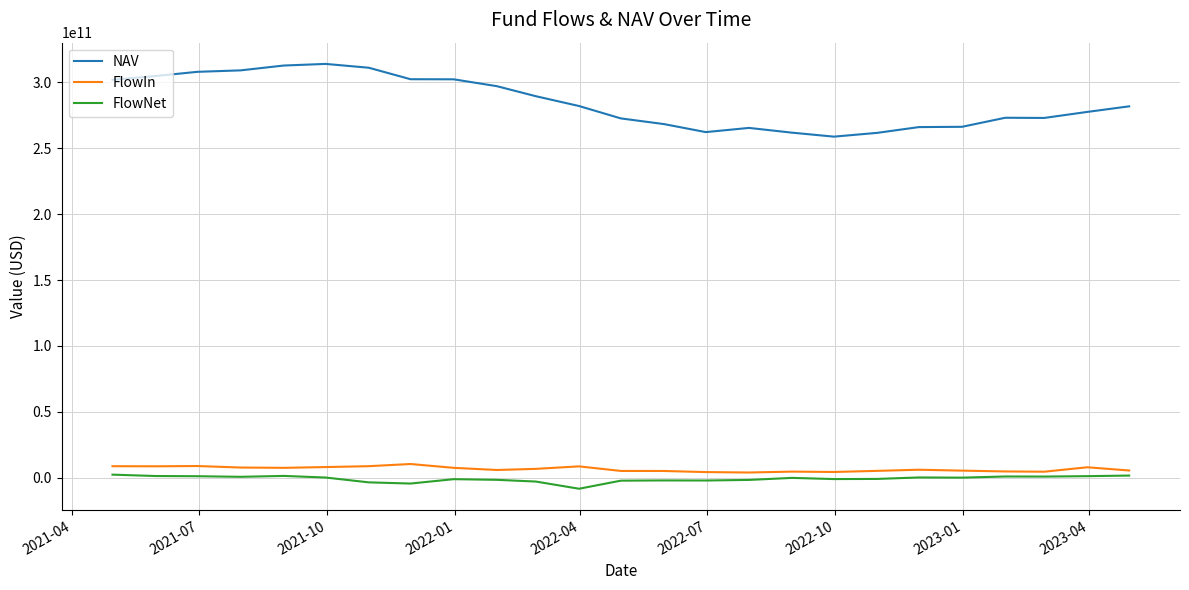

True or false: NAV and FlowIn intersect in this chart.

False